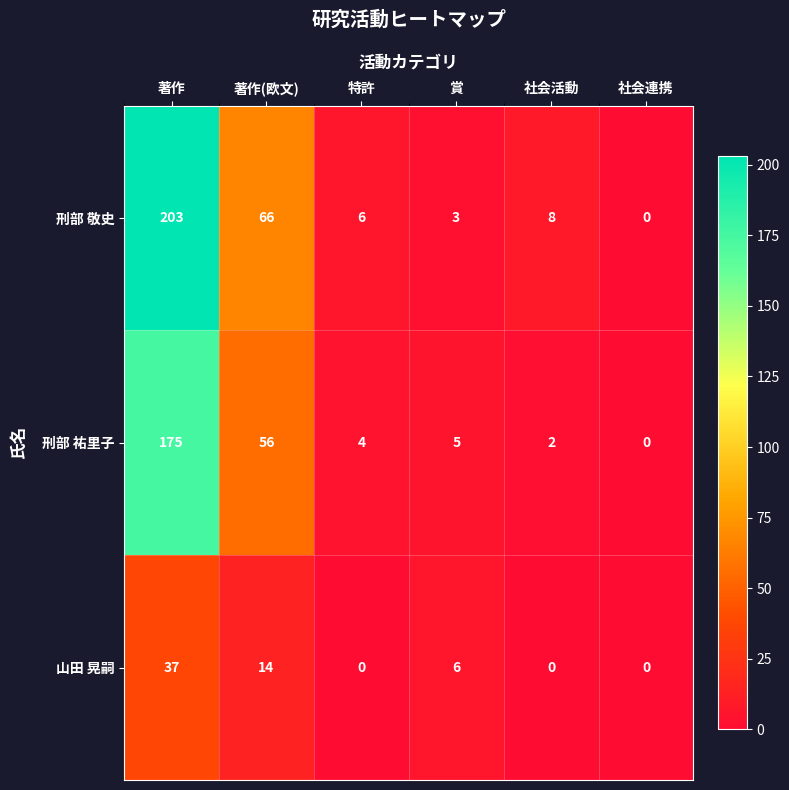

Reading left to right, extract all data points from this chart.

刑部 敬史: 203	66	6	3	8	0
刑部 祐里子: 175	56	4	5	2	0
山田 晃嗣: 37	14	0	6	0	0